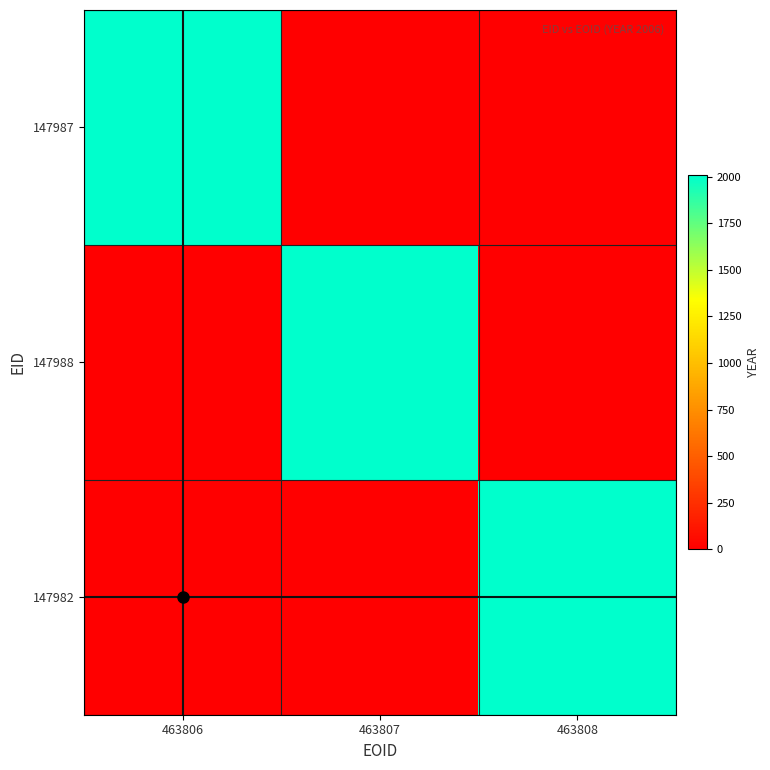

Count the number of categories in the chart.

3